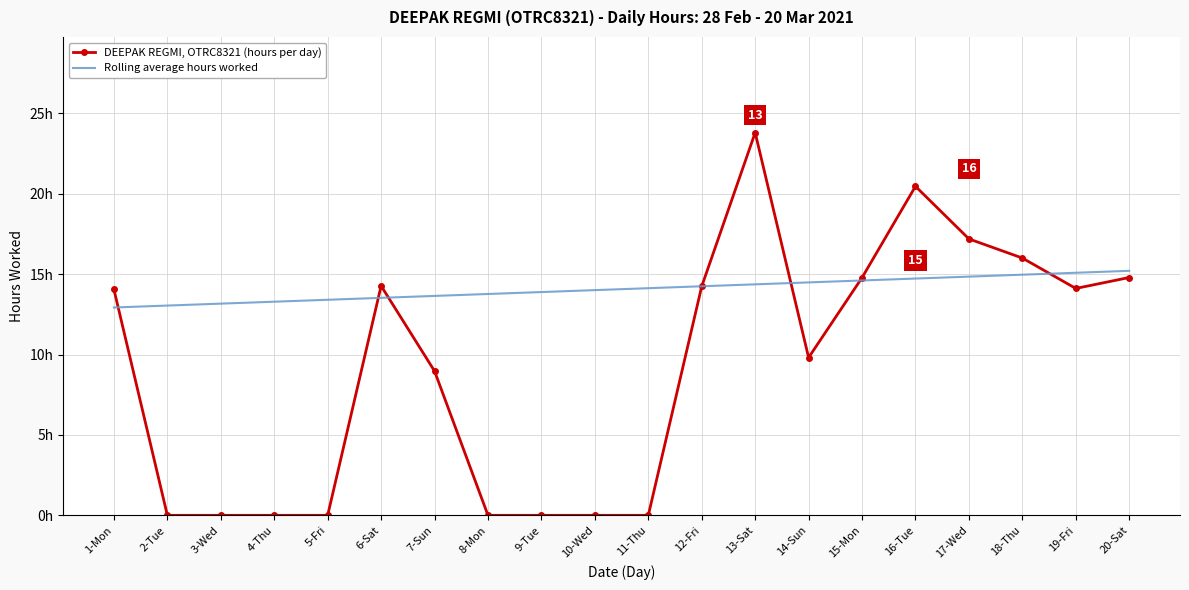

What are all the series names shown in the legend?

DEEPAK REGMI, OTRC8321 (hours per day), Rolling average hours worked